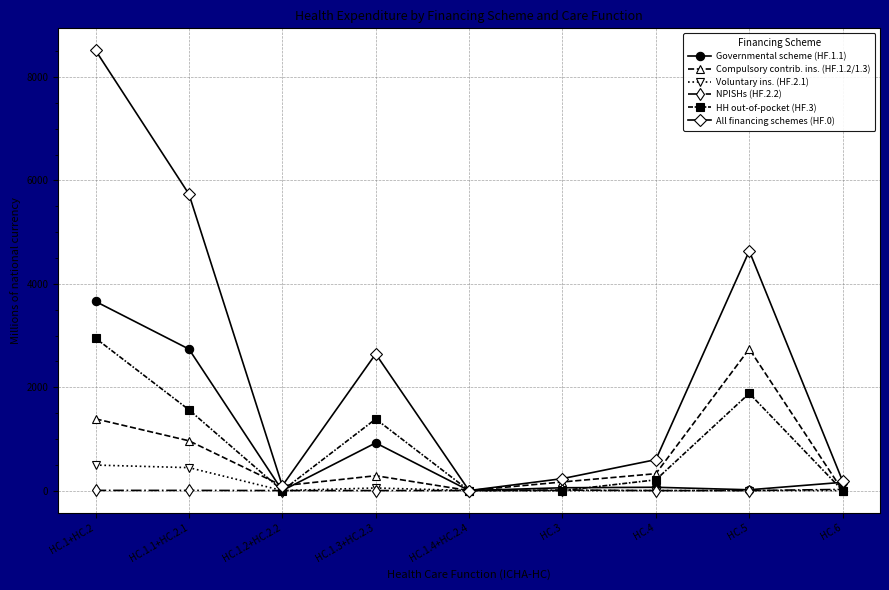

Which series has the widest spread of values?

All financing schemes (HF.0)